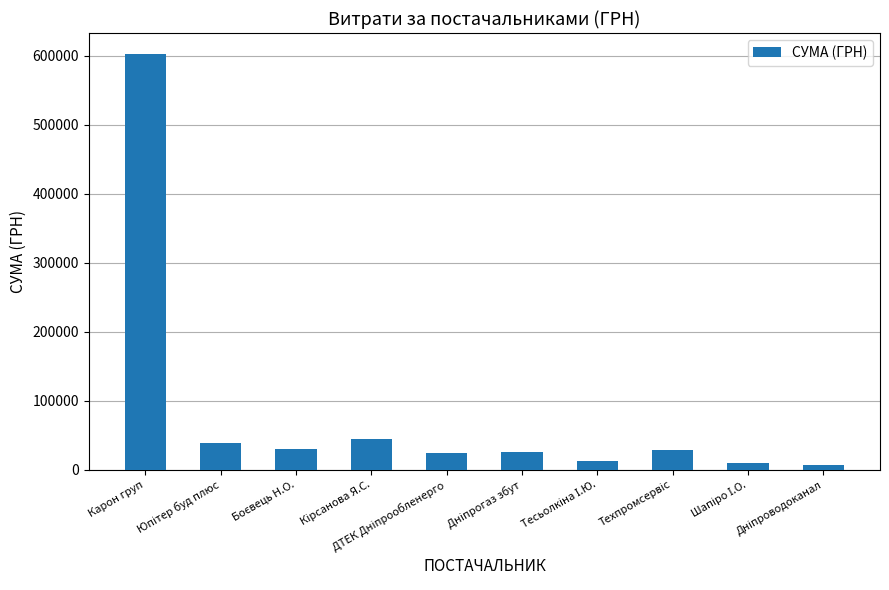

What is the maximum value shown in the chart?

603046.7